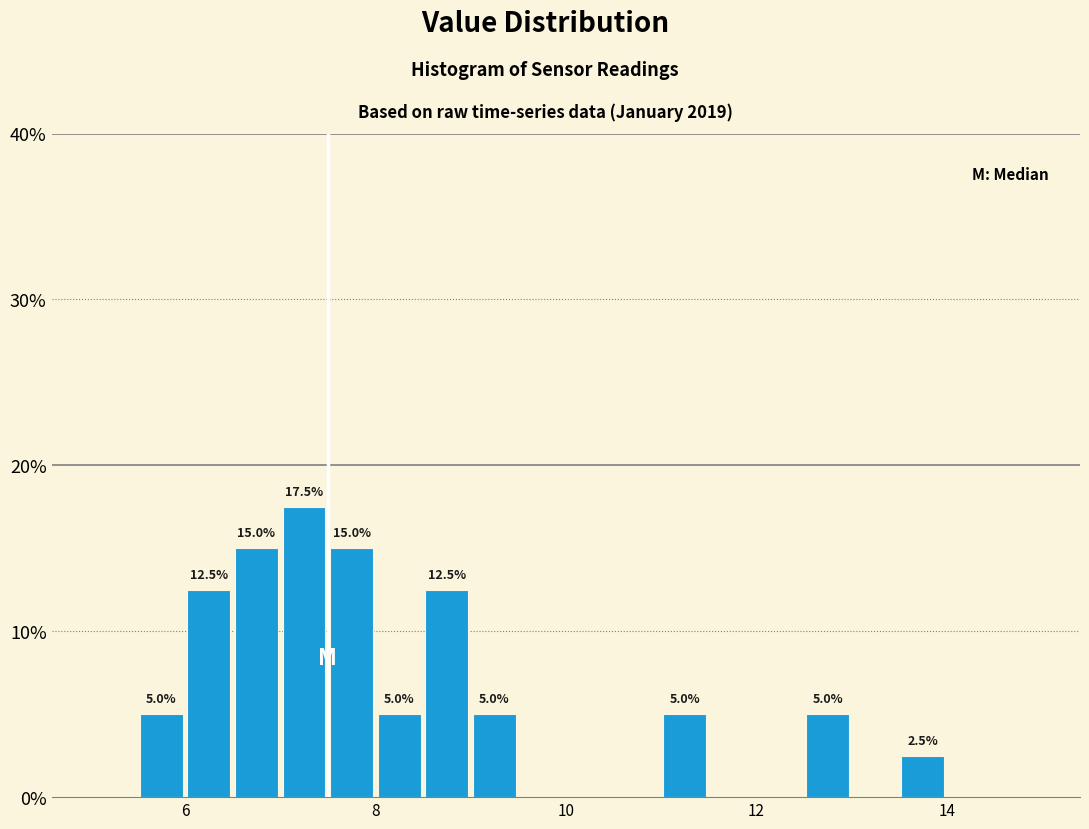

Around what value on the x-axis is the tallest bar? Give the approximate position of its centre, as read against the axis.

7.2